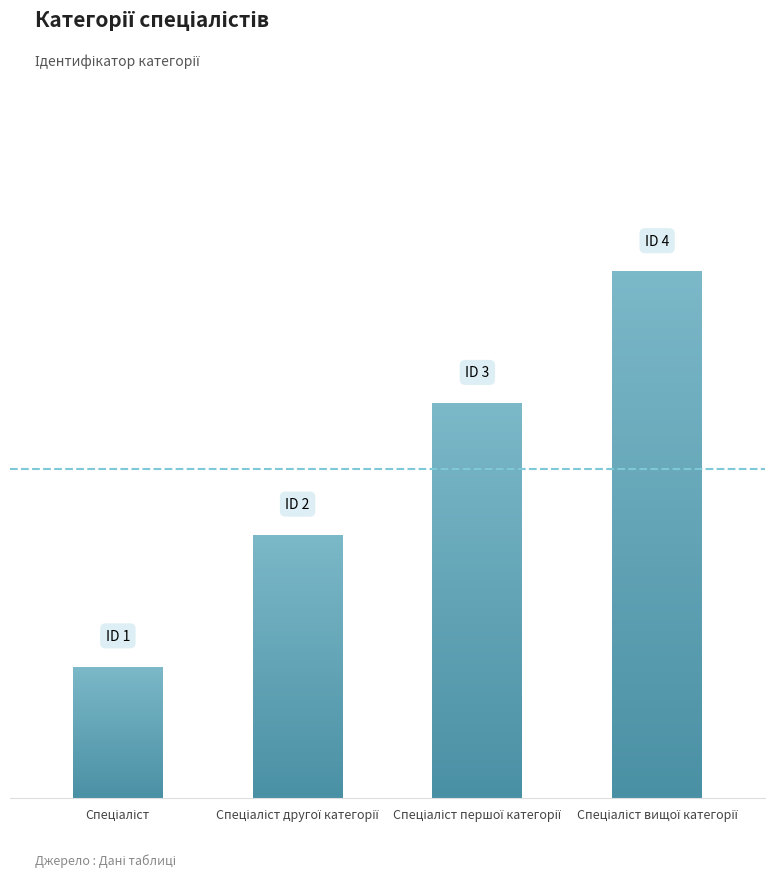

The value at Спеціаліст першої категорії is 3. True or false?

True